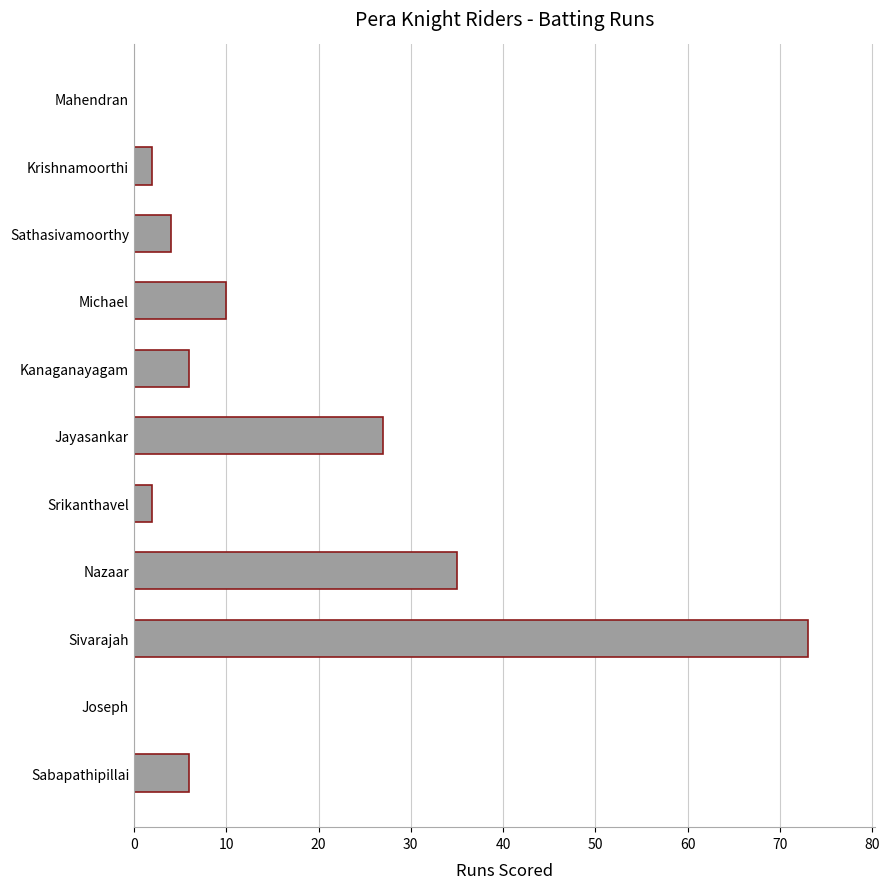

Reading bottom to top, what are all the values shown in this chart?

Sabapathipillai=6	Joseph=0	Sivarajah=73	Nazaar=35	Srikanthavel=2	Jayasankar=27	Kanaganayagam=6	Michael=10	Sathasivamoorthy=4	Krishnamoorthi=2	Mahendran=0